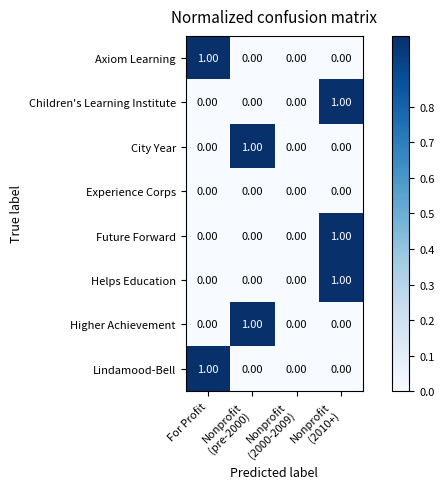

How many data points in Helps Education are above 0?

1